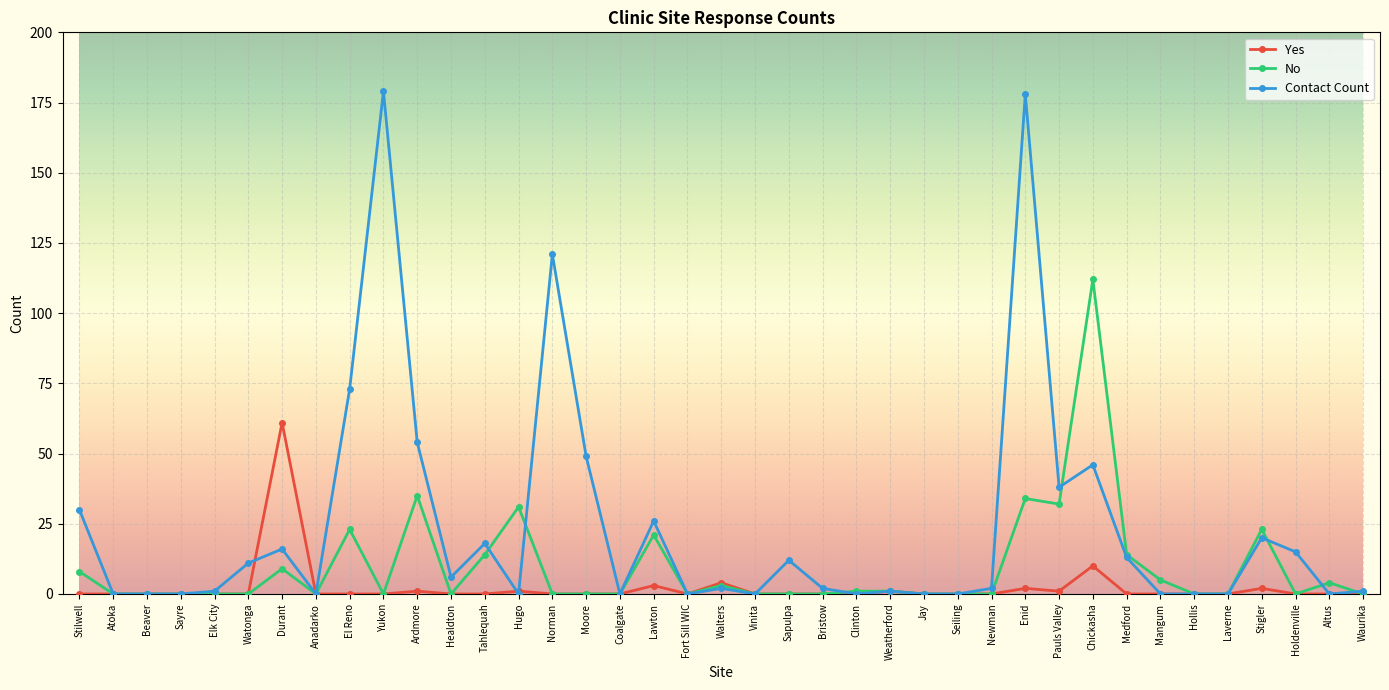

What is the difference between the maximum and minimum values in the Contact Count series?

179